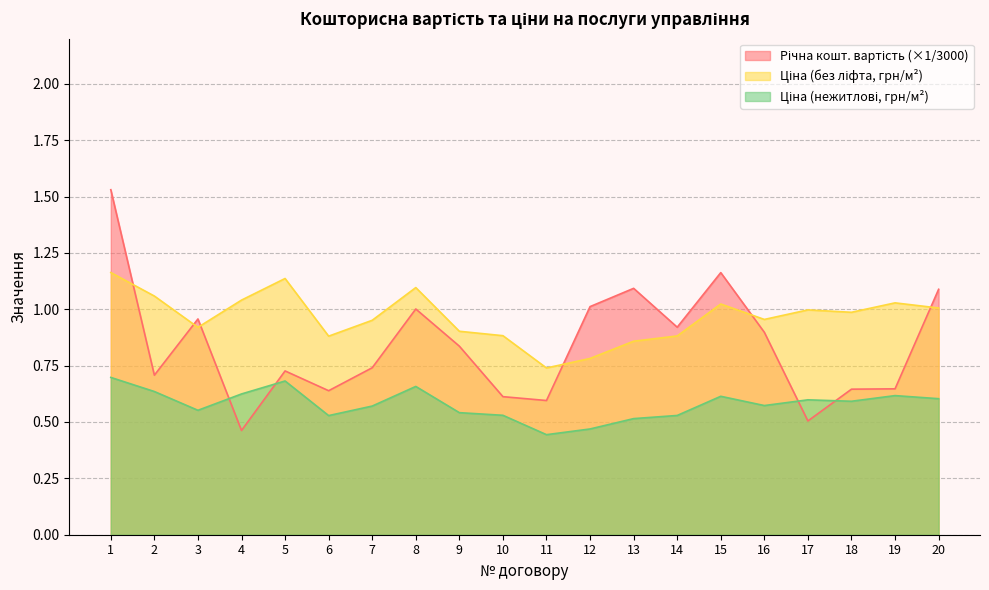

What is the value of the Ціна (нежитлові, грн/м2) point at the 4th from the left?

0.6